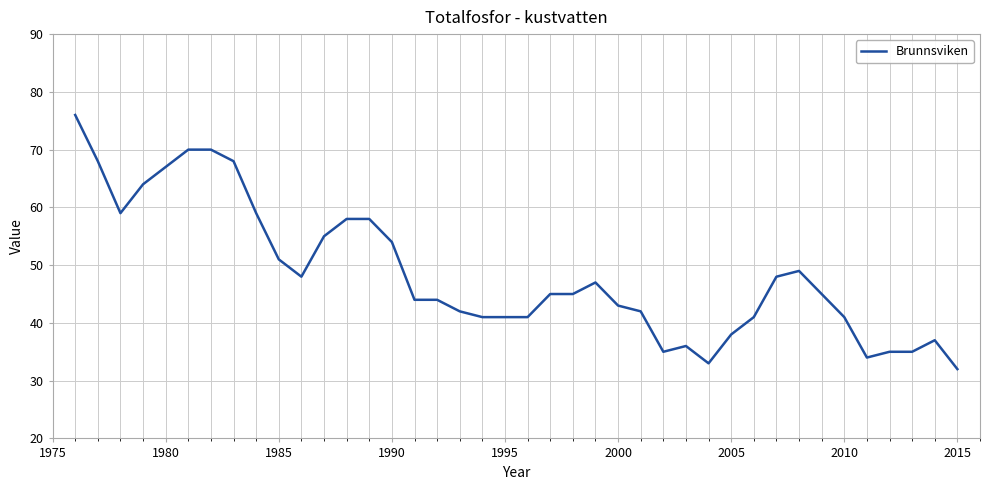

What is the average value?

48